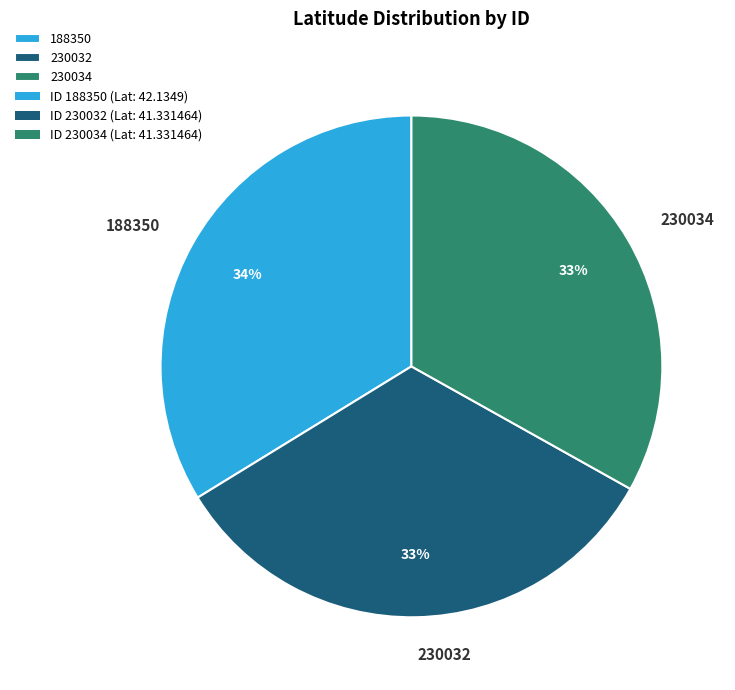

Approximately how many times larger is the value at 230032 compared to 188350?

1.0